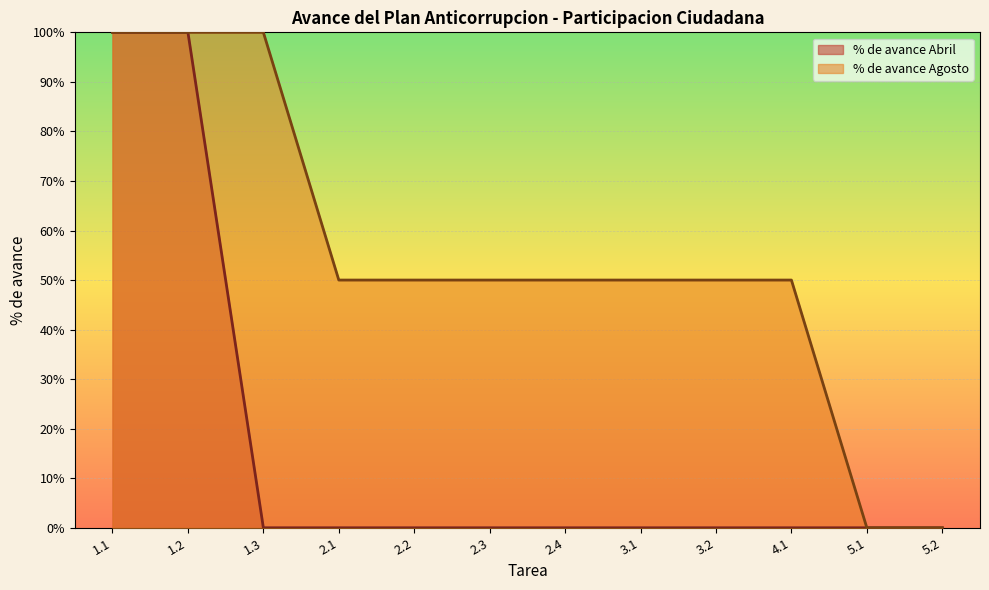

Rank the series by their maximum value, from lowest to highest.

% de avance Abril, % de avance Agosto